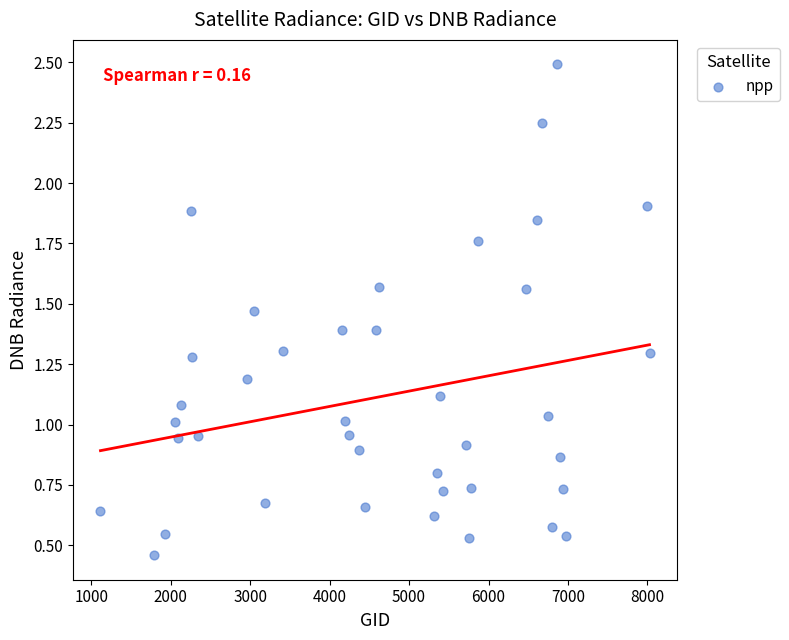

What is the range of Y values (max minus min)?

2.0